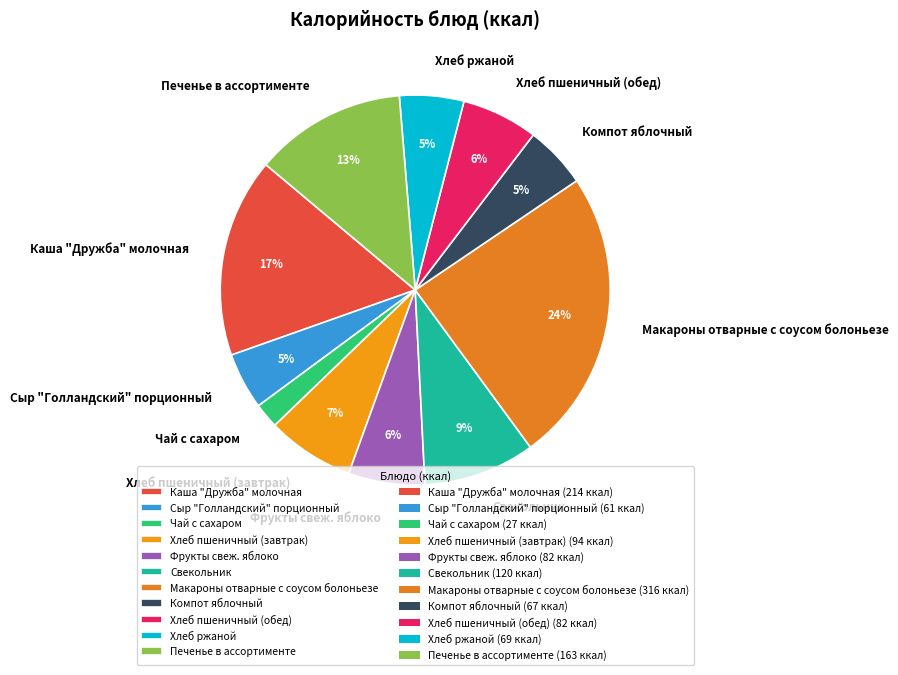

To the nearest percent, what portion does Фрукты свеж. яблоко represent?

6%